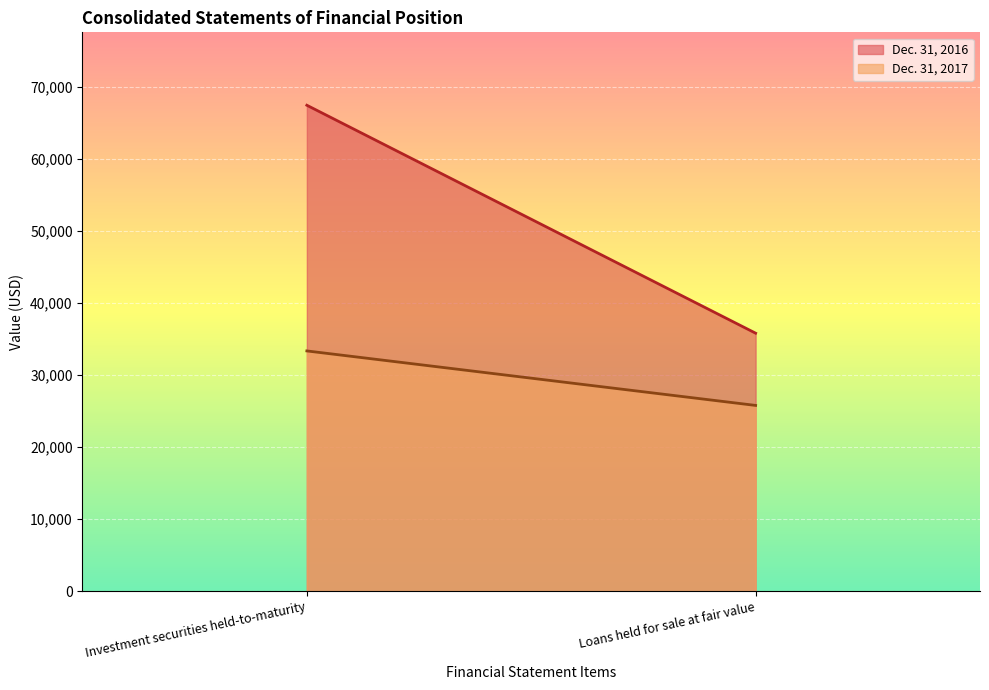

Count the number of categories in the chart.

2